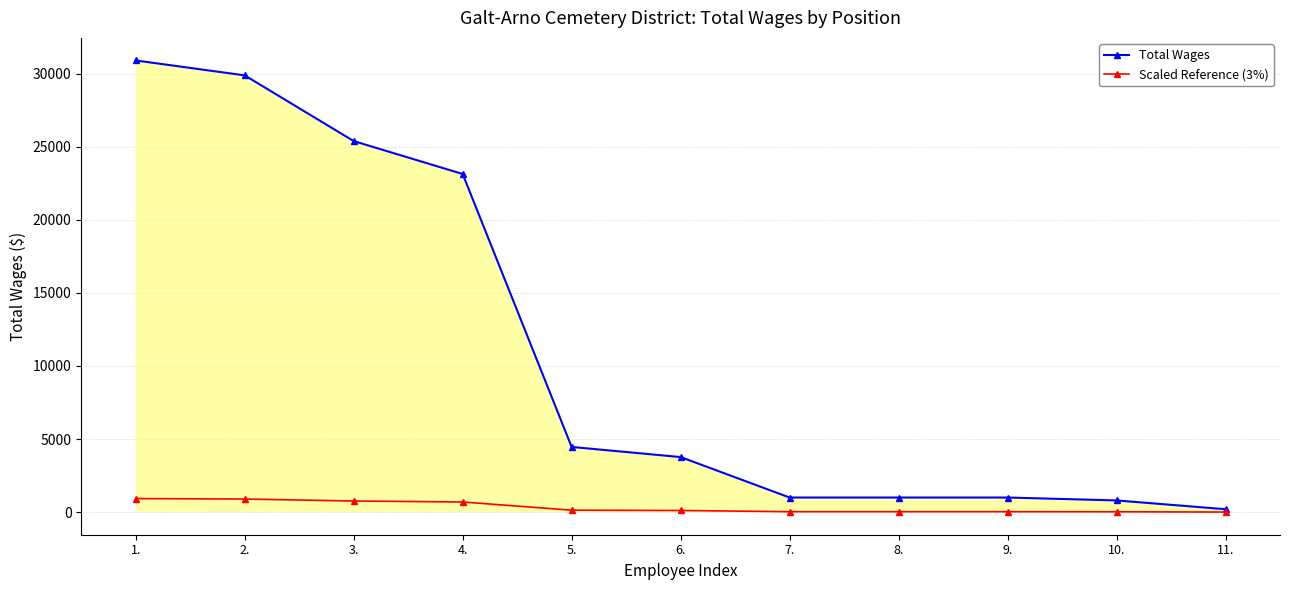

Which label corresponds to the largest value in the chart?

1.